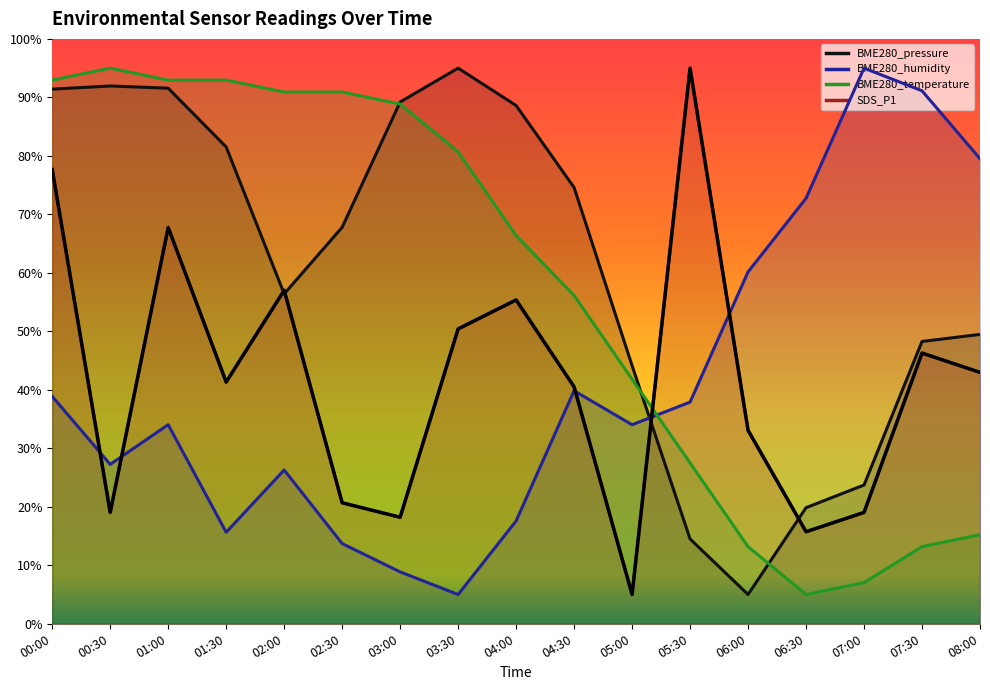

How many interior local peaks (higher than both neighbors) does the data have?

5